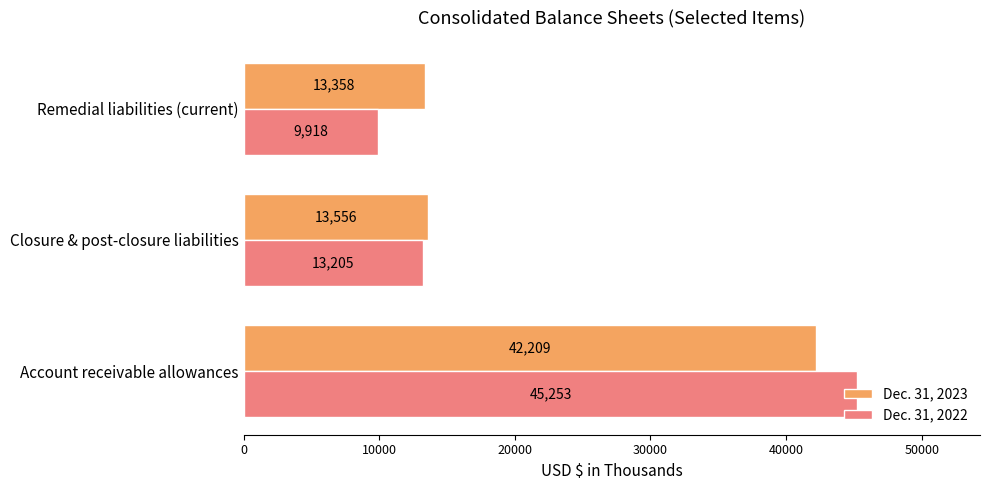

At which category is the sum across all series the highest?

Account receivable allowances